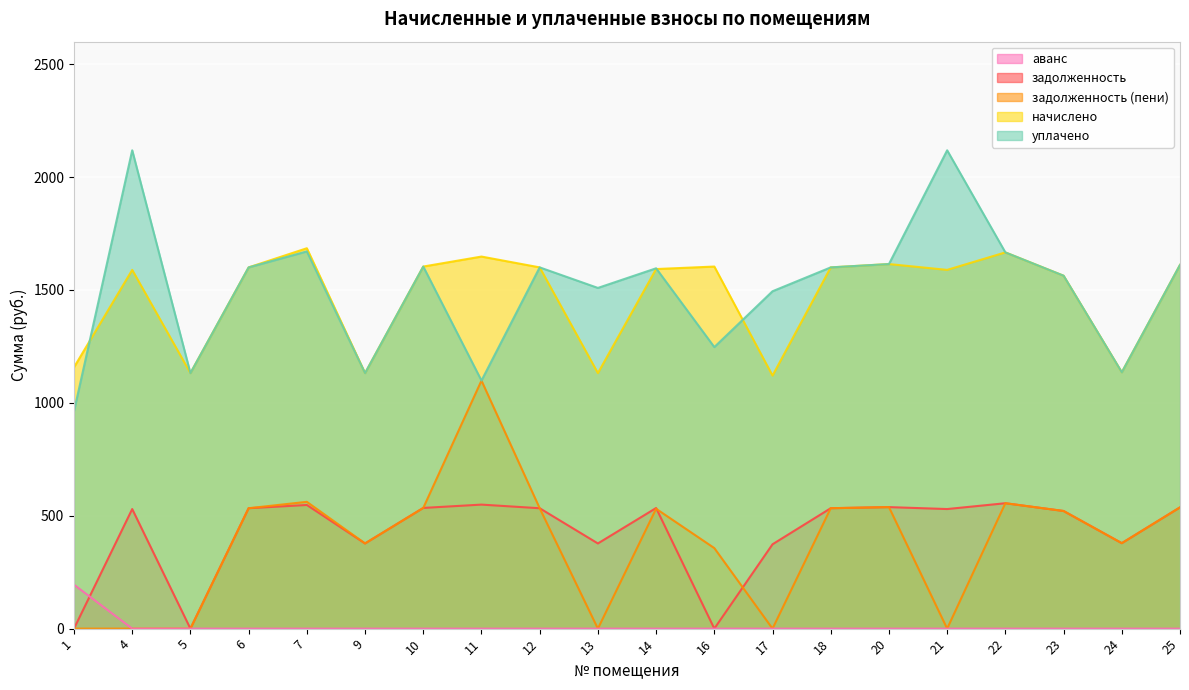

Is it true that начислено equals 2303.1 at 20?

False